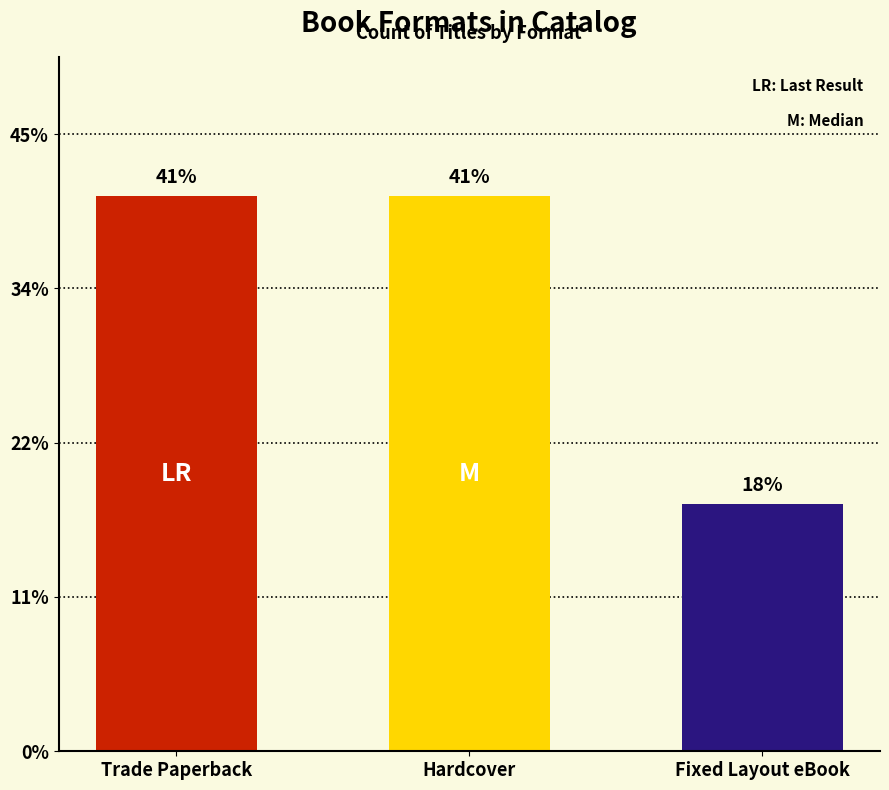

What is the label of the 1st bar from the left?

Trade Paperback